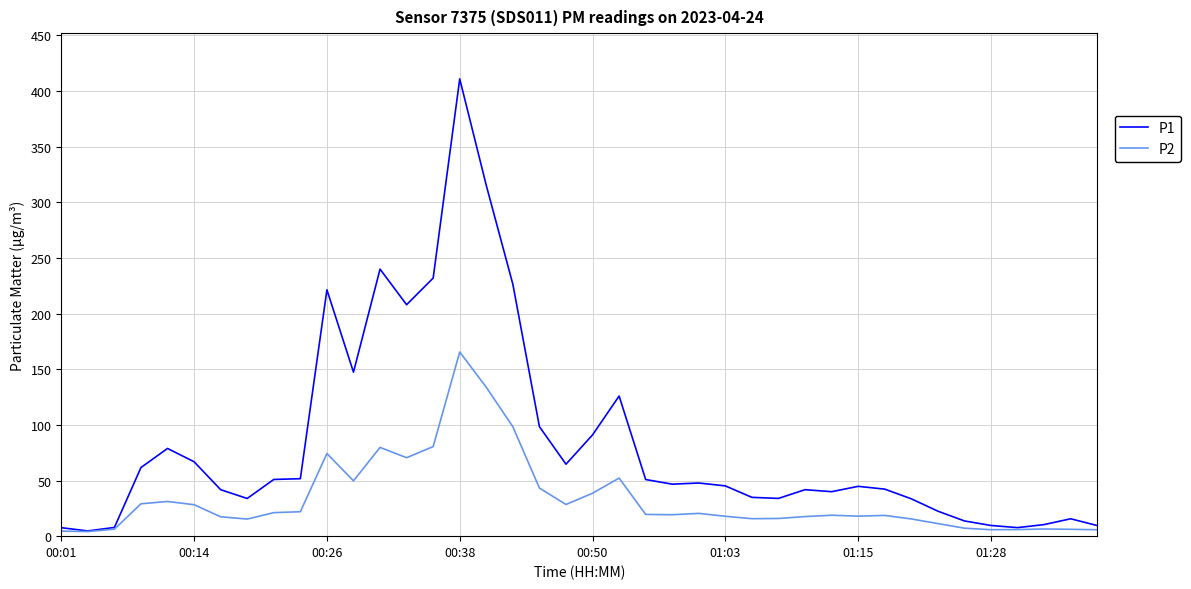

What is the maximum value shown in the chart?

411.0